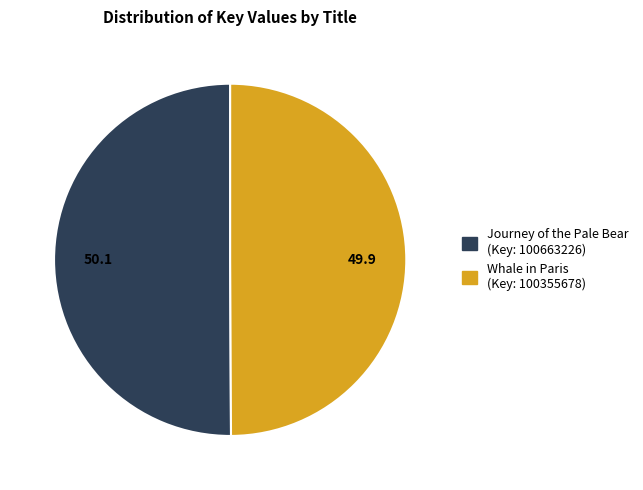

True or false: Whale in Paris (Key: 100355678) accounts for 50% of the total.

True